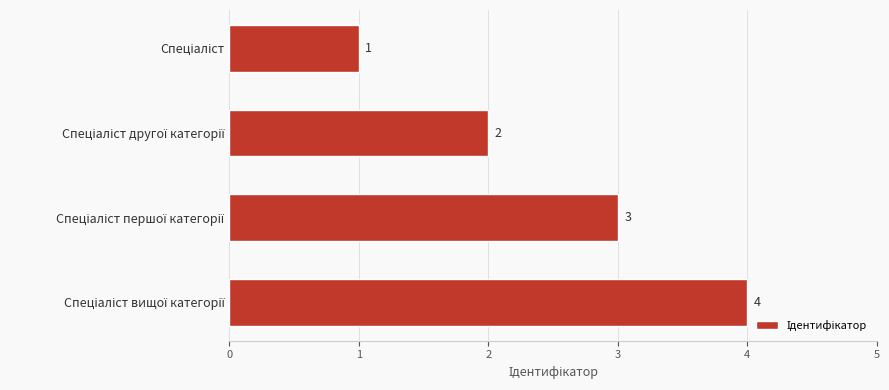

How many distinct data groups are displayed?

1